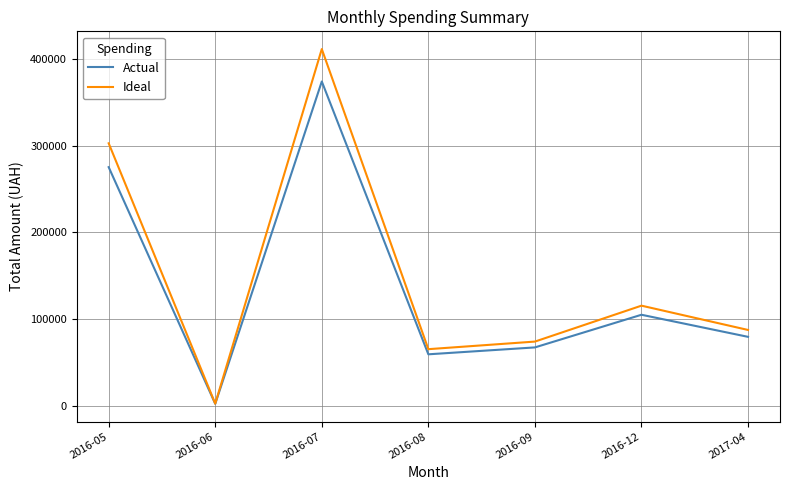

Reading left to right, transcribe all the data shown in this chart.

Actual: 275182.6	2146.4	374002.7	59271.9	67228.3	104899.0	79417.9
Ideal: 302700.9	2361.1	411403.0	65199.0	73951.1	115388.9	87359.7